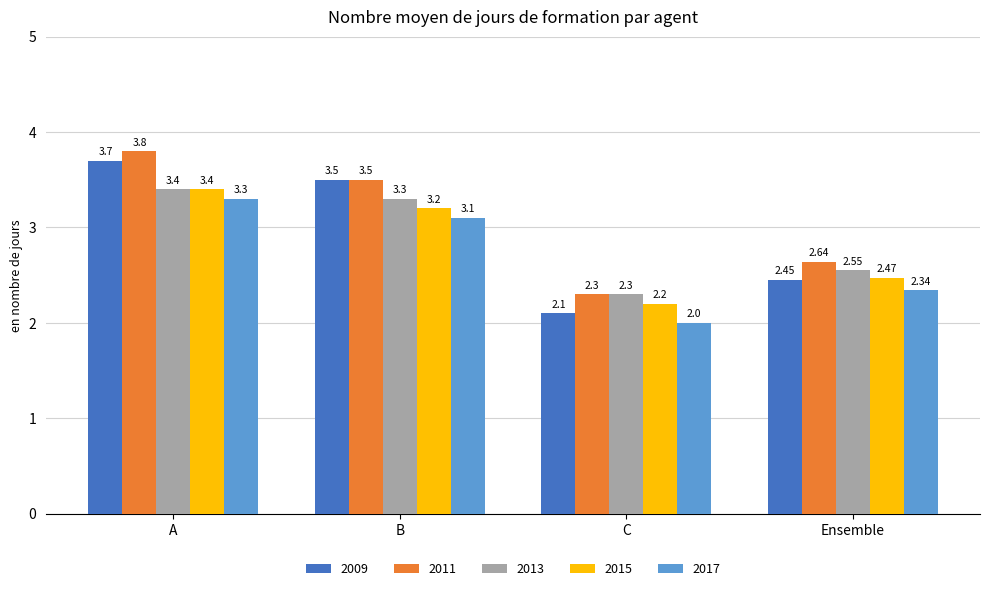

Which series has the largest total across all categories?

2011